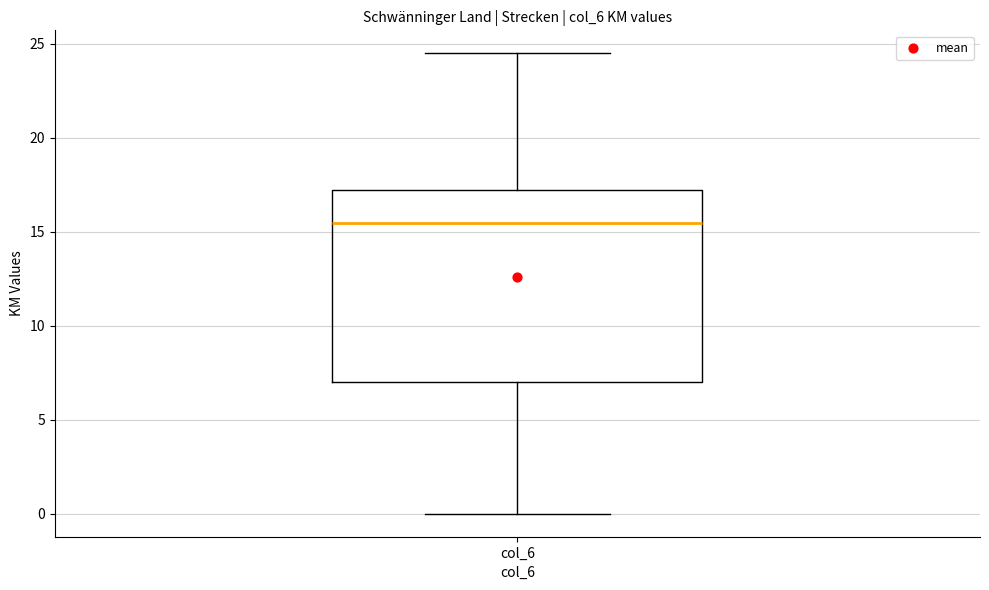

Where does the lower whisker of the box for col_6 end on the y-axis? The values are not printed on the chart, so give them approximately, as read against the axis.

0.0